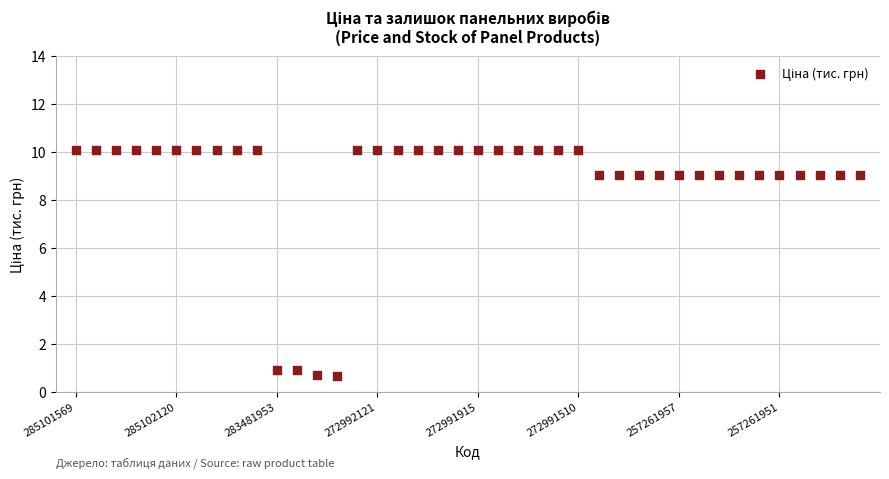

What is the range of Y values (max minus min)?

9.4